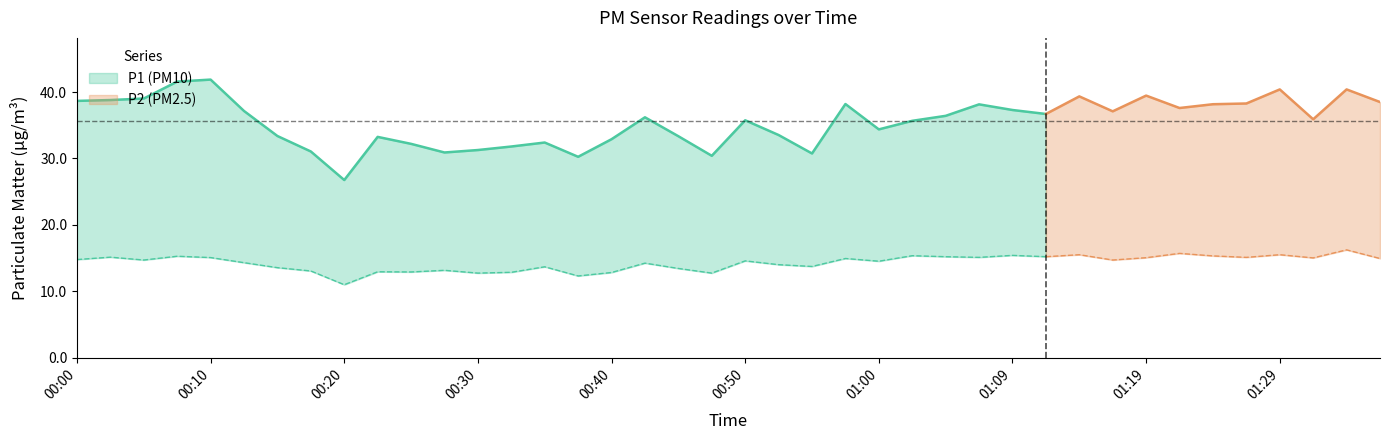

Which category has the lowest value in the P2 series?

00:20